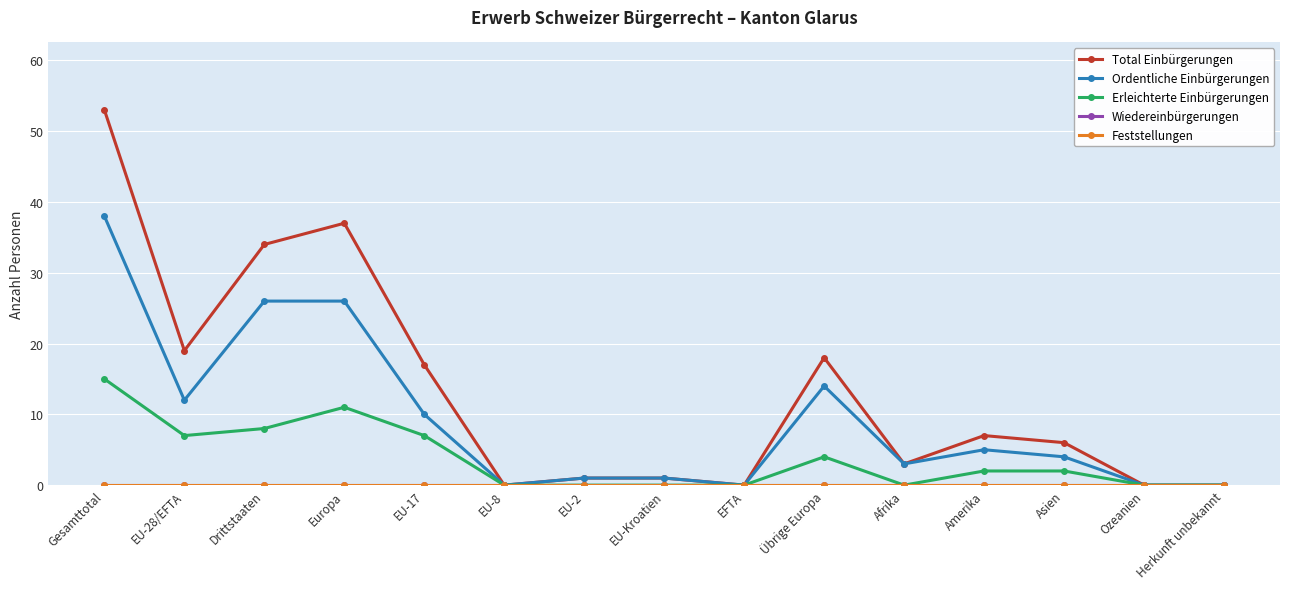

Where does the Erleichterte Einbürgerungen series first go above 2?

Gesamttotal